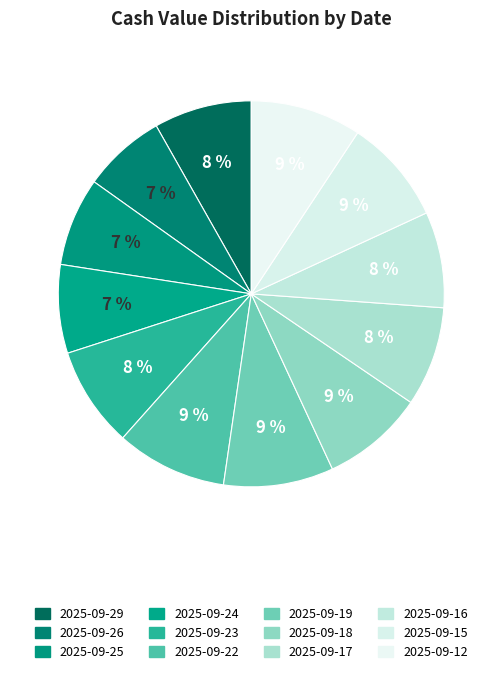

To the nearest percent, what percentage of the pie is 2025-09-16?

8%